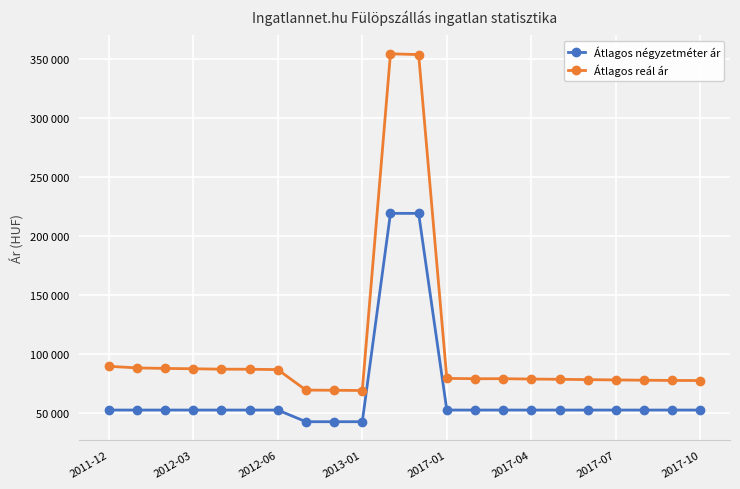

Reading right to left, list all the values displayed in this chart.

Átlagos négyzetméter ár: 52212	52212	52212	52212	52212	52212	52212	52212	52212	52212	218965	218965	42307	42307	42307	52212	52212	52212	52212	52212	52212	52212
Átlagos reál ár: 77245	77300	77503	77744	78005	78287	78494	78780	78780	79048	353603	354247	68767	68983	69128	86492	86816	86862	87211	87493	87943	89320